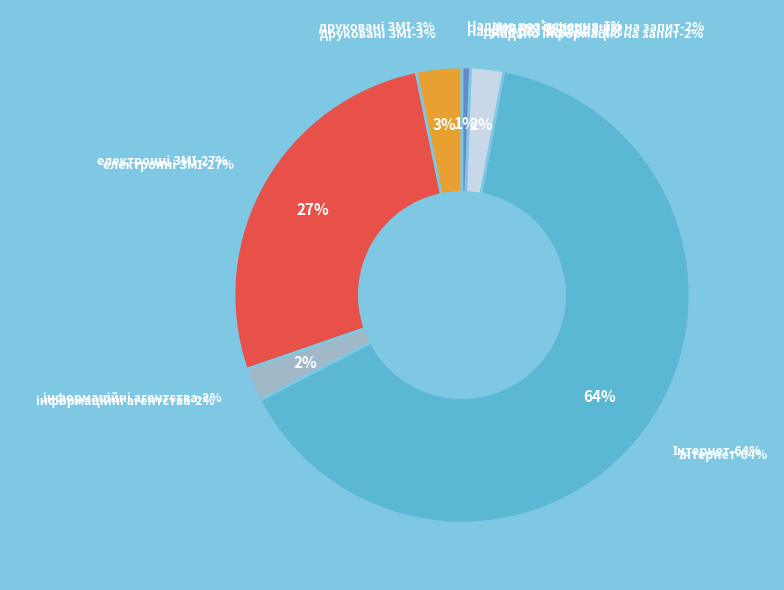

What percentage is NOT represented by електронні ЗМІ?

72.9%